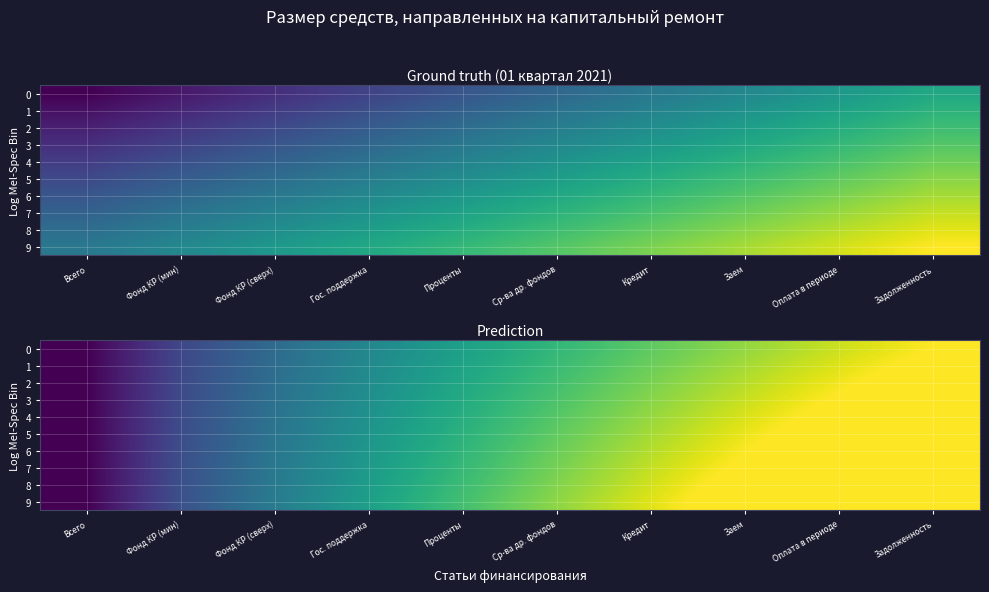

Which series has the largest range (max minus min)?

9